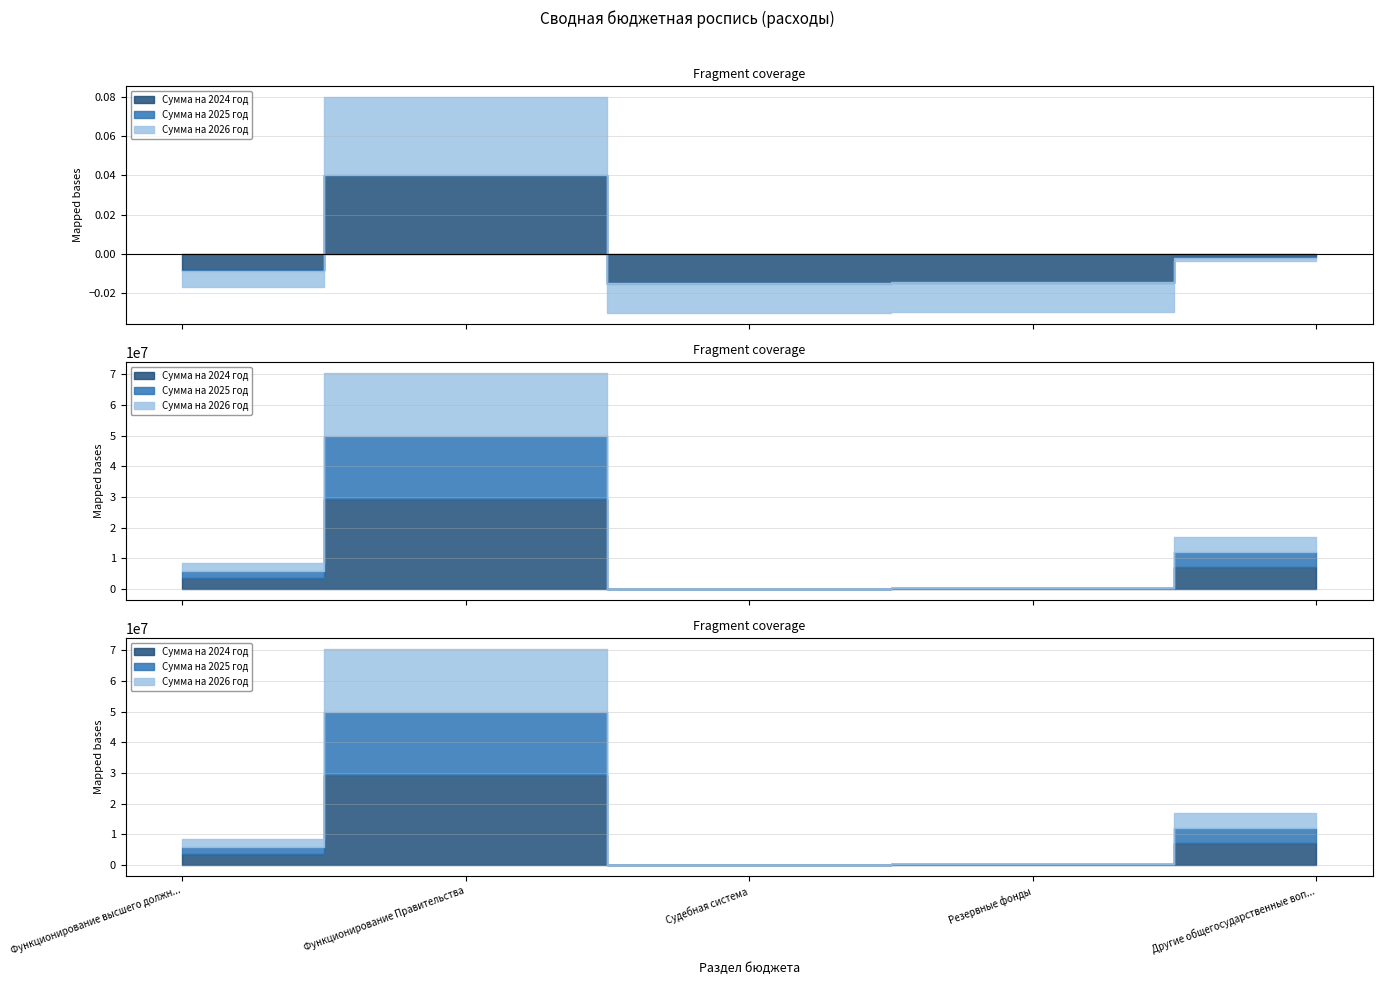

What is the average value of the Сумма на 2026 год series?

5598320